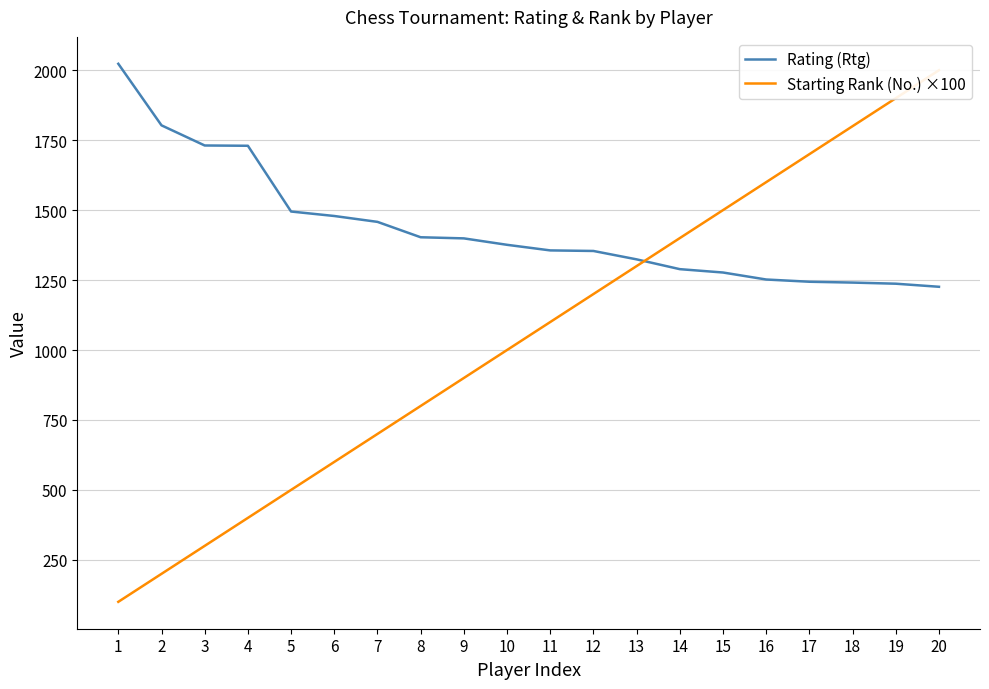

Which series ends up on top after the final intersection of Starting Rank (No.) ×100 and Rating (Rtg)?

Starting Rank (No.) ×100